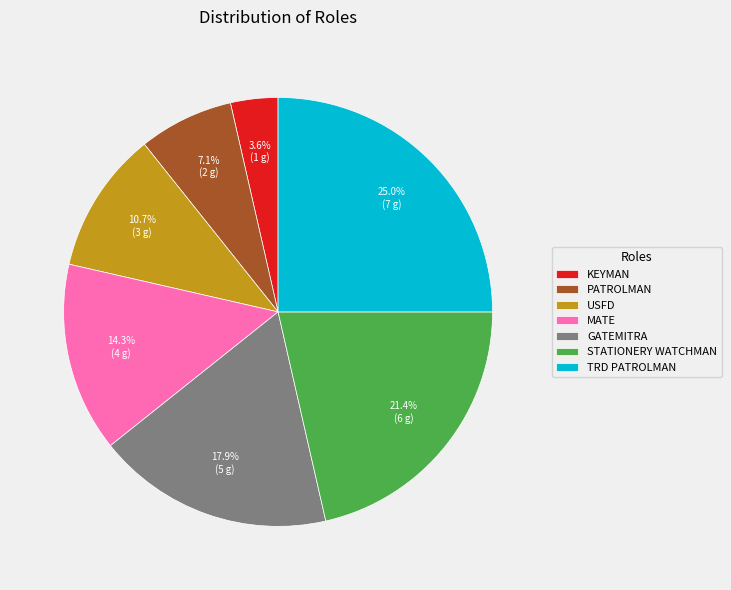

Rank the categories by value from lowest to highest.

KEYMAN, PATROLMAN, USFD, MATE, GATEMITRA, STATIONERY WATCHMAN, TRD PATROLMAN